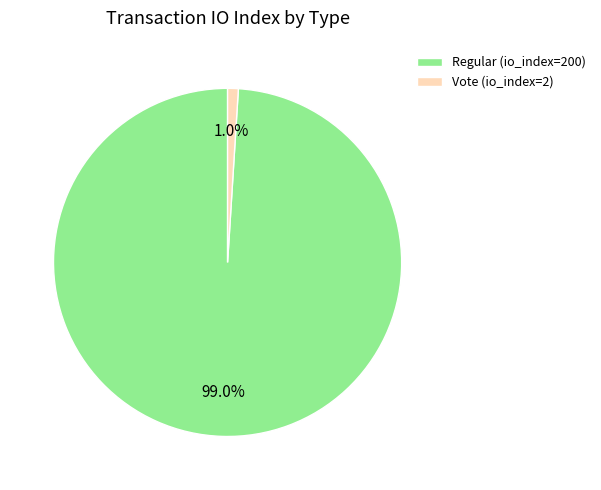

How many slices are in this pie chart?

2